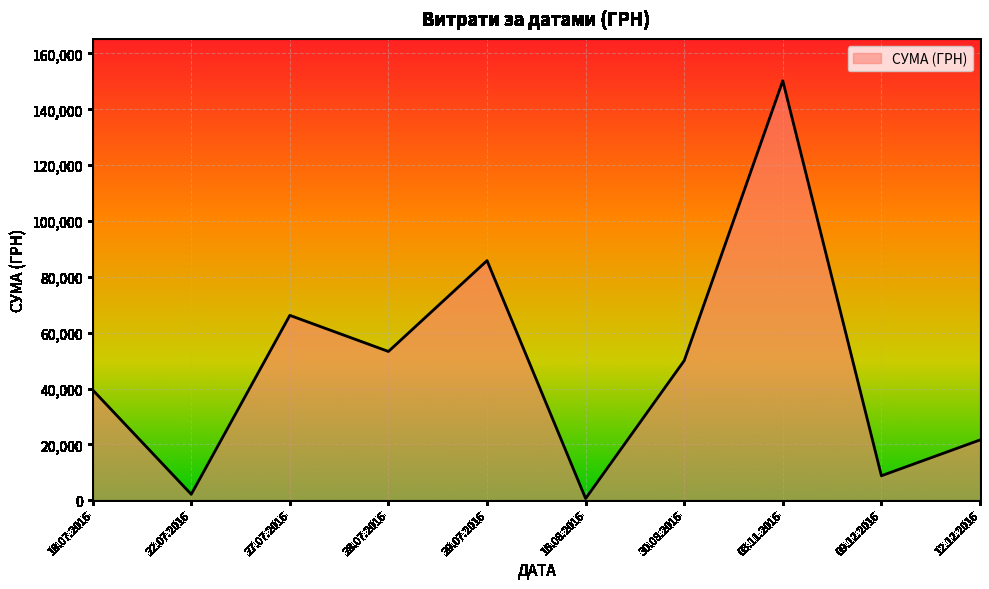

The value at 27.07.2016 is 66203.0. True or false?

True